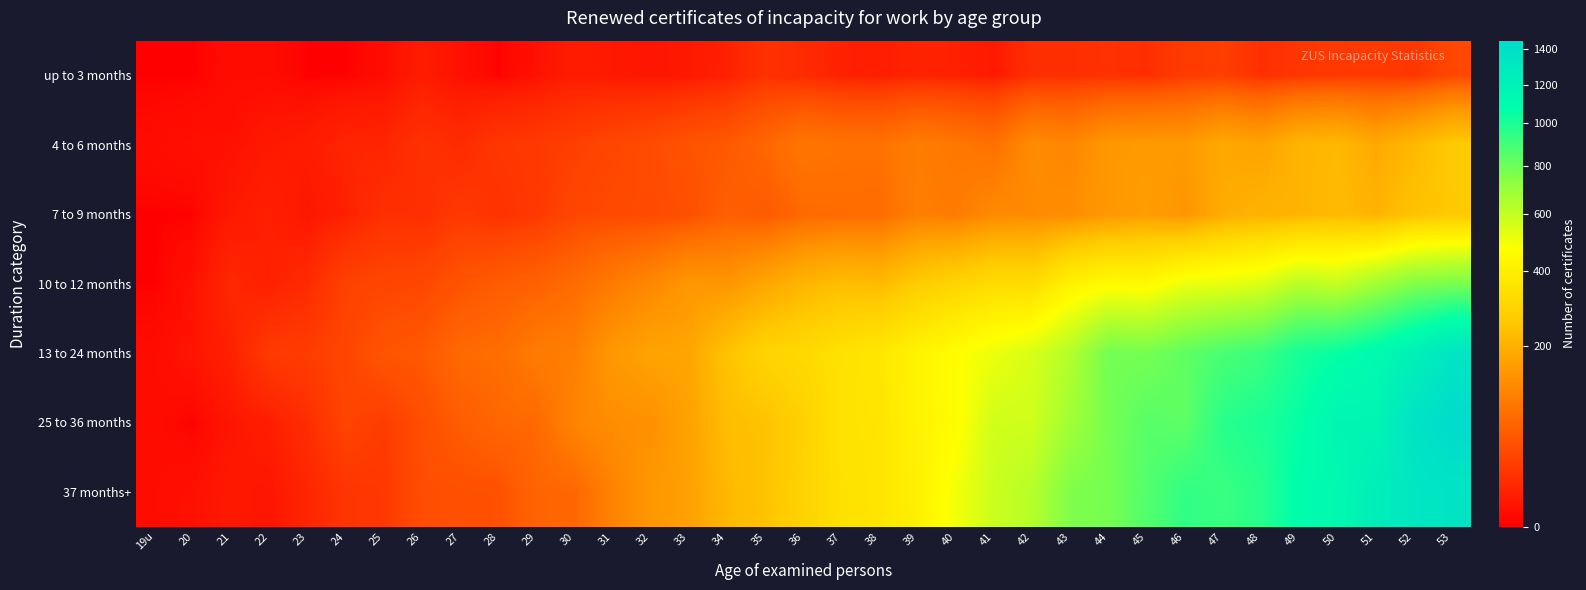

Reading left to right, extract all data points from this chart.

up to 3 months: 19u=0	20=0	21=1	22=1	23=0	24=0	25=1	26=5	27=2	28=0	29=2	30=5	31=4	32=3	33=4	34=7	35=16	36=12	37=7	38=6	39=8	40=7	41=4	42=14	43=14	44=16	45=14	46=23	47=25	48=15	49=19	50=21	51=22	52=19	53=33
4 to 6 months: 19u=1	20=2	21=2	22=4	23=5	24=9	25=9	26=16	27=12	28=19	29=21	30=26	31=32	32=37	33=45	34=51	35=68	36=91	37=85	38=84	39=101	40=91	41=82	42=127	43=117	44=149	45=154	46=153	47=184	48=171	49=210	50=219	51=185	52=219	53=265
7 to 9 months: 19u=0	20=0	21=4	22=7	23=3	24=7	25=15	26=14	27=21	28=16	29=21	30=32	31=35	32=36	33=41	34=58	35=52	36=70	37=74	38=75	39=103	40=99	41=122	42=124	43=129	44=148	45=162	46=143	47=190	48=205	49=208	50=227	51=207	52=242	53=260
10 to 12 months: 19u=0	20=2	21=10	22=7	23=12	24=27	25=31	26=33	27=45	28=54	29=61	30=75	31=98	32=119	33=147	34=145	35=176	36=211	37=231	38=223	39=269	40=298	41=326	42=325	43=418	44=454	45=448	46=510	47=521	48=543	49=623	50=594	51=671	52=750	53=771
13 to 24 months: 19u=1	20=3	21=7	22=21	23=24	24=31	25=47	26=51	27=71	28=77	29=98	30=103	31=150	32=172	33=176	34=244	35=297	36=316	37=347	38=372	39=424	40=467	41=512	42=556	43=637	44=786	45=780	46=830	47=882	48=916	49=1009	50=1047	51=1109	52=1214	53=1340
25 to 36 months: 19u=1	20=0	21=3	22=6	23=13	24=30	25=23	26=39	27=55	28=68	29=71	30=113	31=129	32=135	33=167	34=230	35=244	36=284	37=355	38=360	39=422	40=461	41=572	42=575	43=679	44=779	45=847	46=833	47=962	48=998	49=1048	50=1164	51=1167	52=1365	53=1450
37 months+: 19u=1	20=2	21=4	22=3	23=9	24=18	25=20	26=39	27=41	28=42	29=65	30=68	31=110	32=148	33=165	34=219	35=244	36=292	37=345	38=363	39=409	40=497	41=584	42=628	43=760	44=777	45=859	46=941	47=924	48=964	49=1080	50=1122	51=1237	52=1320	53=1356